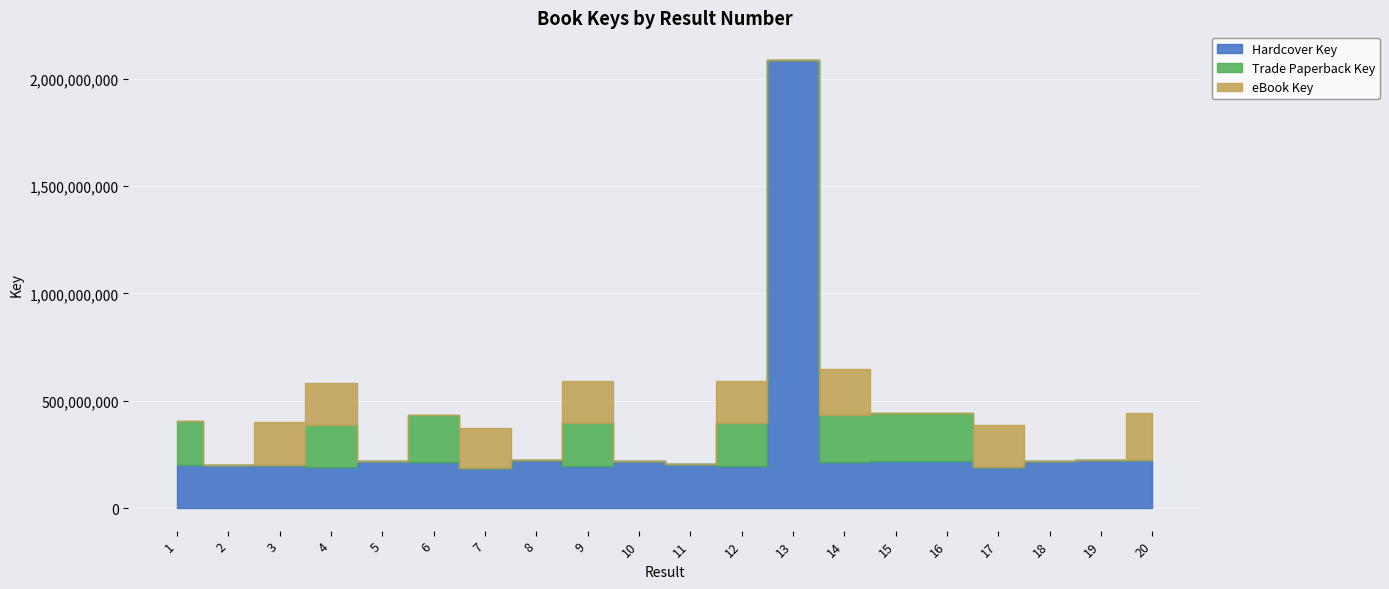

Which series has the largest total across all categories?

Hardcover Key